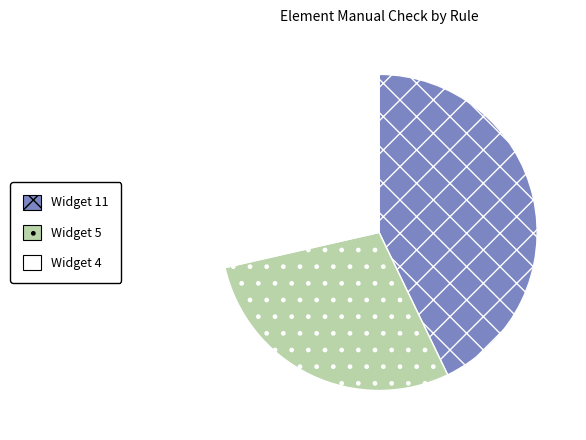

How many slices are in this pie chart?

3